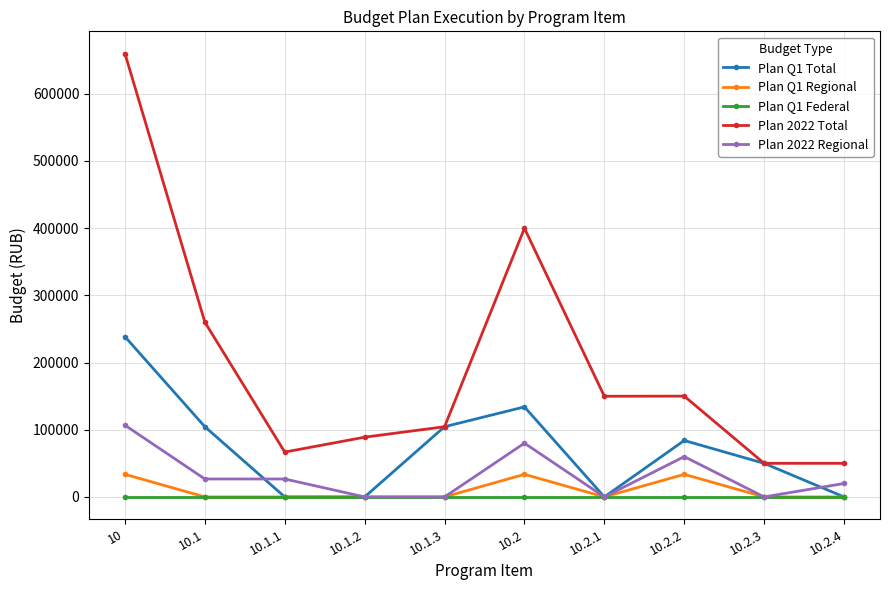

Rank the series at 10 from highest to lowest value.

Plan 2022 Total, Plan Q1 Total, Plan 2022 Regional, Plan Q1 Regional, Plan Q1 Federal